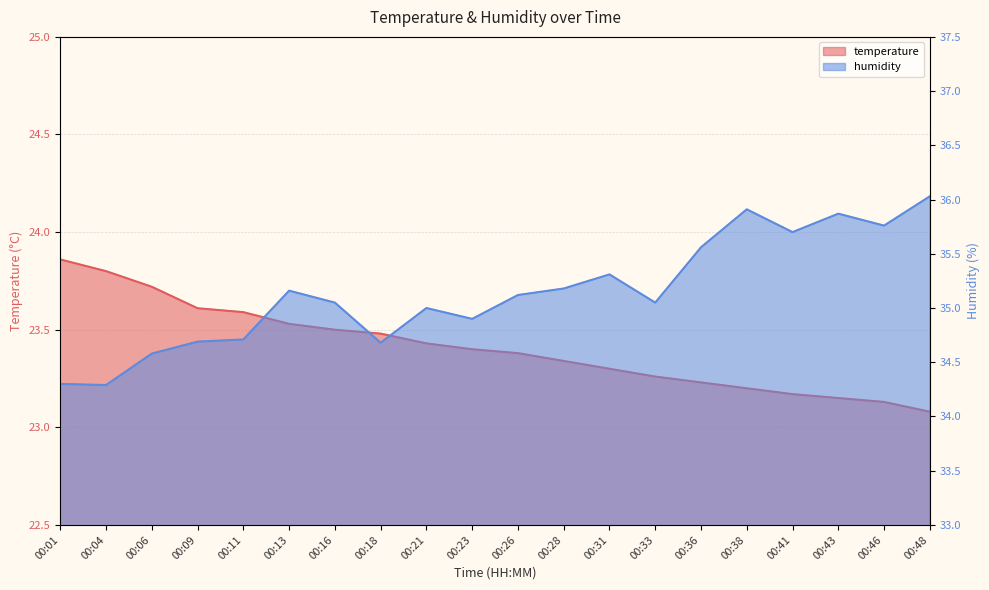

Which category has the highest value across all series?

00:48